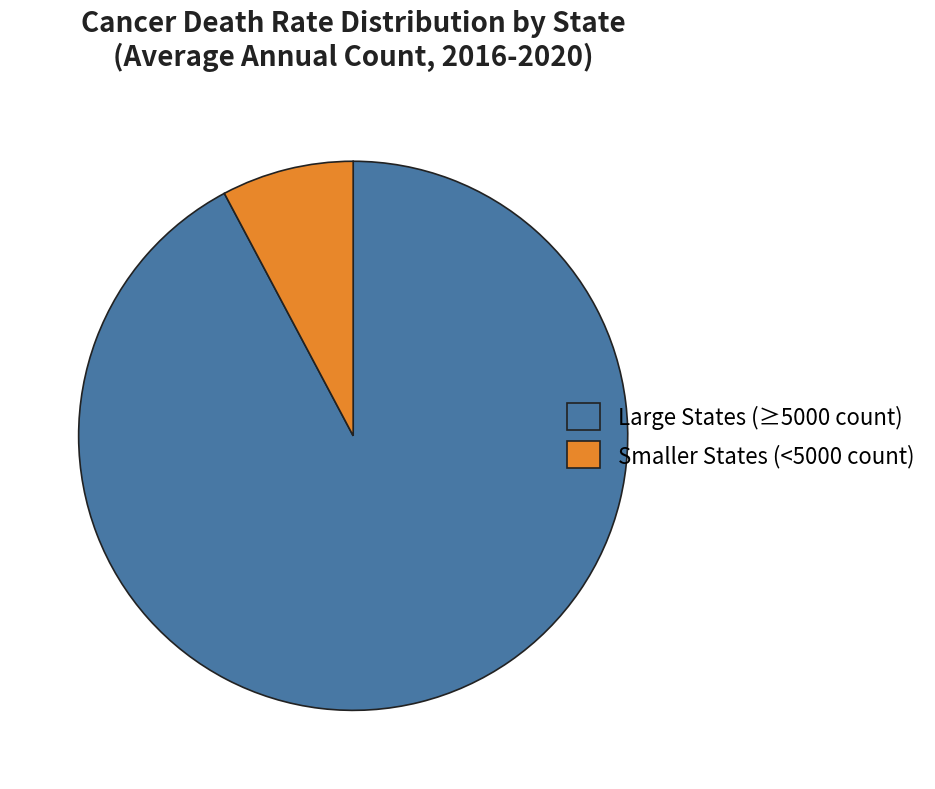

Count the number of slices in the pie.

2